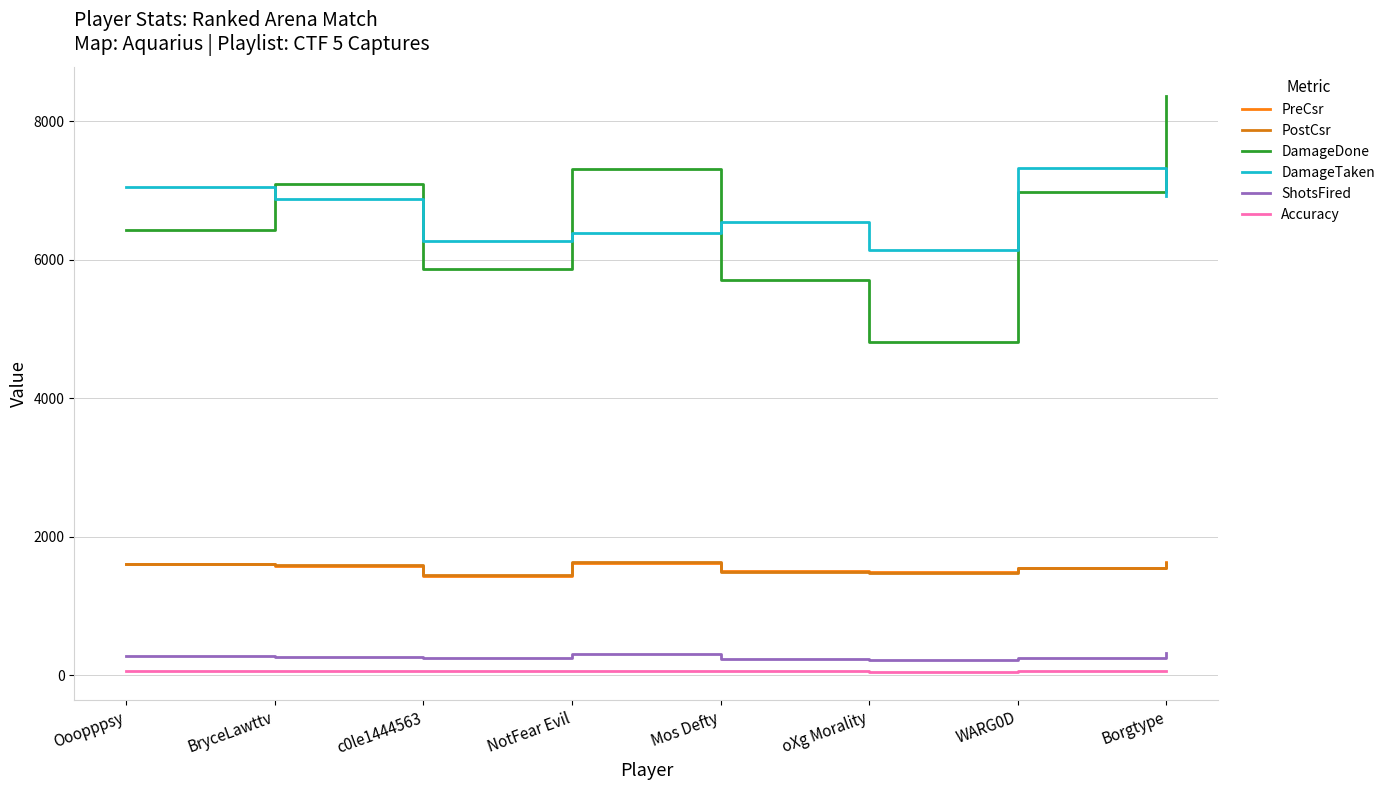

What is the difference between the maximum and minimum values in the DamageTaken series?

1182.0